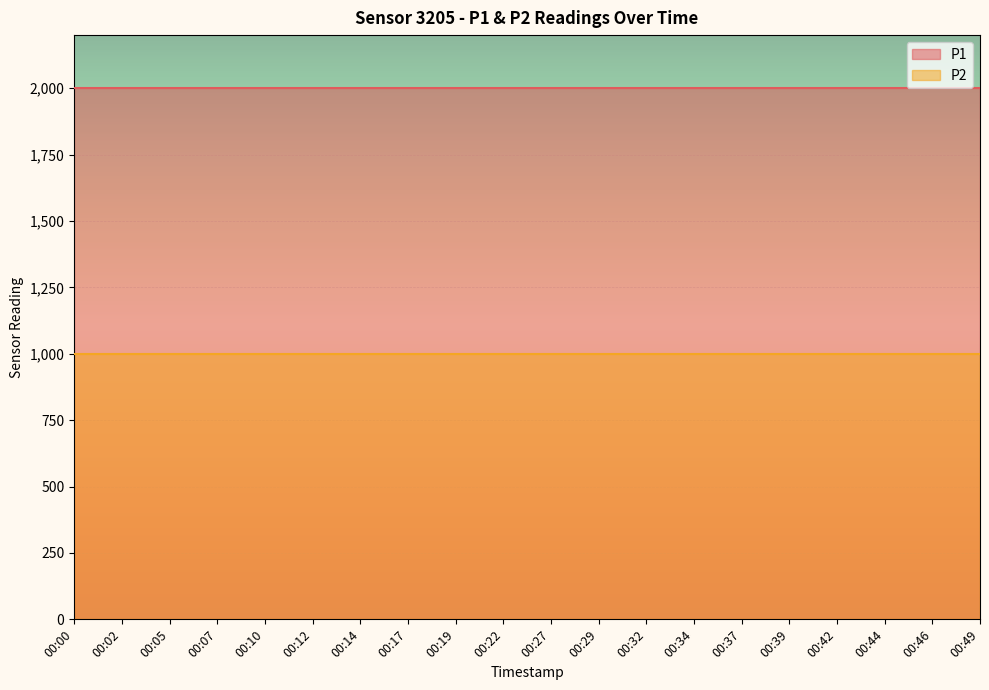

True or false: P2 and P1 cross at least once.

False